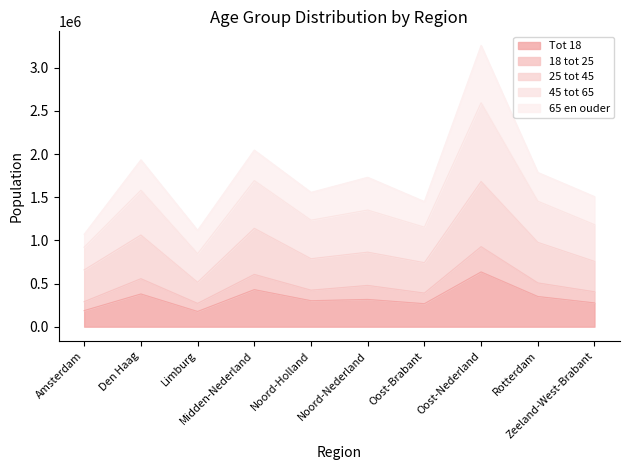

What position from the left is Limburg?

3